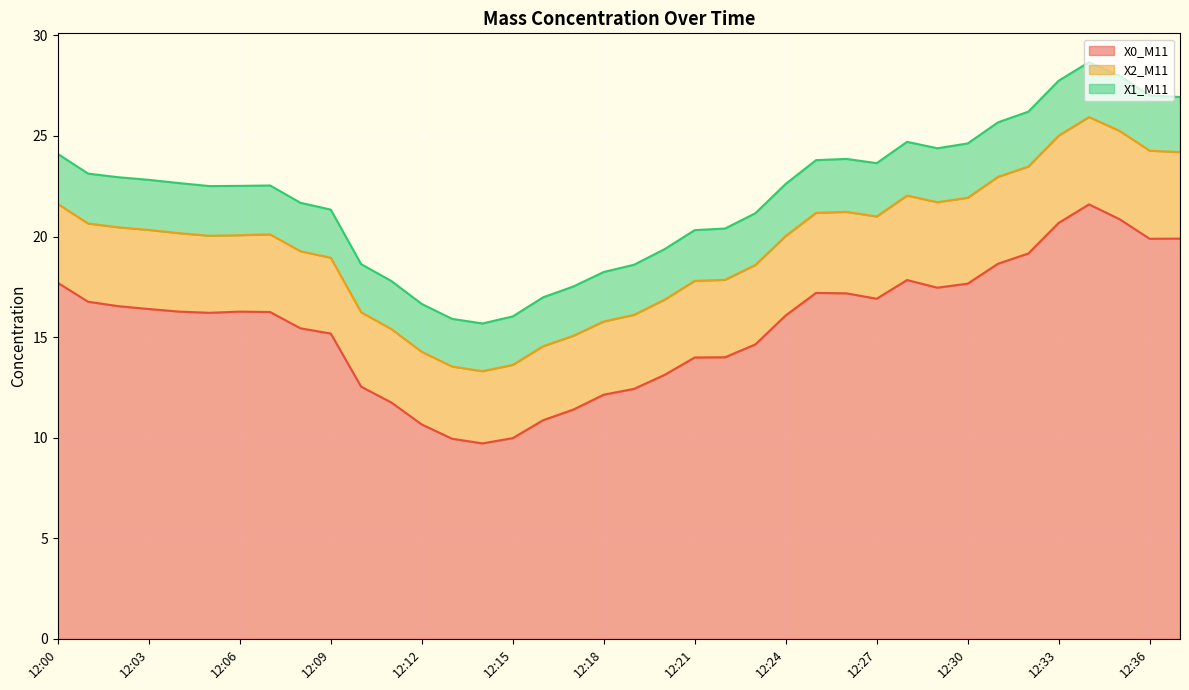

How many values in the X0_M11 series exceed 16?

22